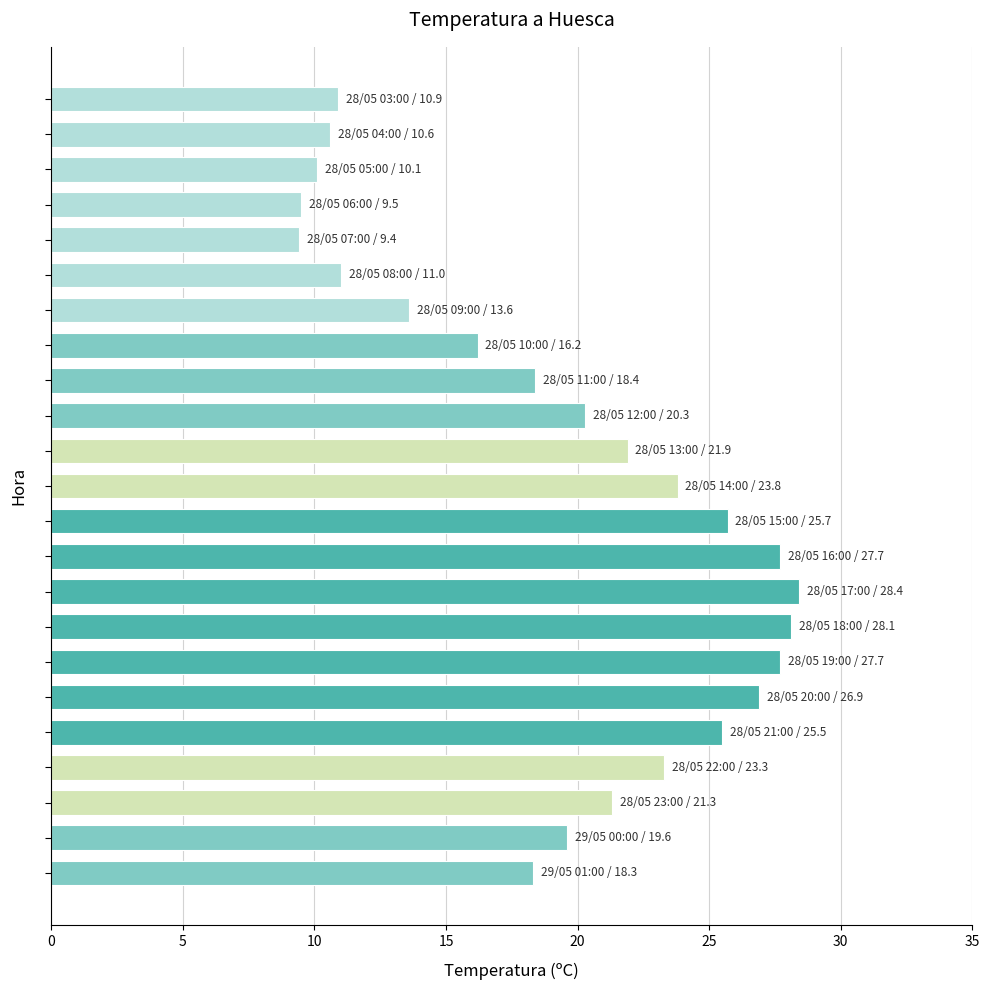

What is the maximum value shown in the chart?

28.4